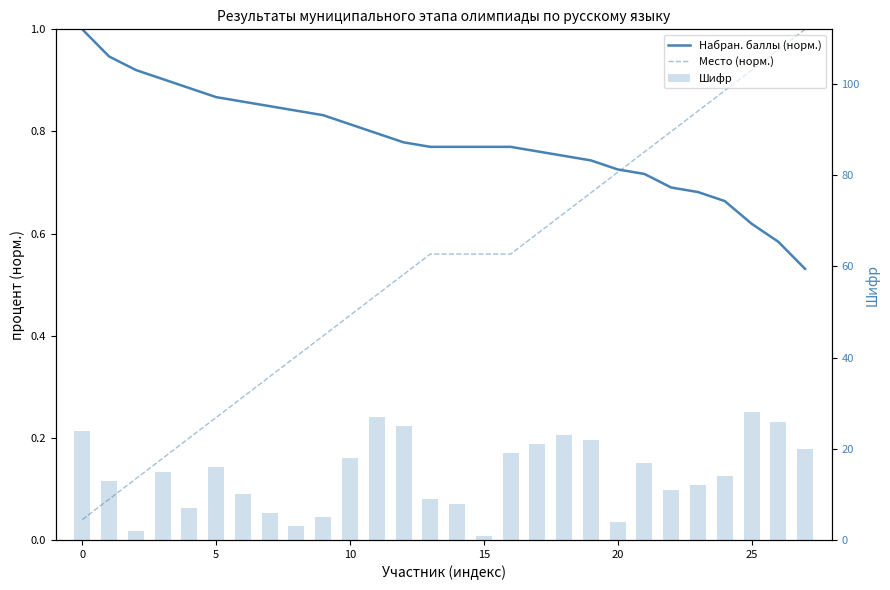

What is the label of the 14th bar from the right?

14